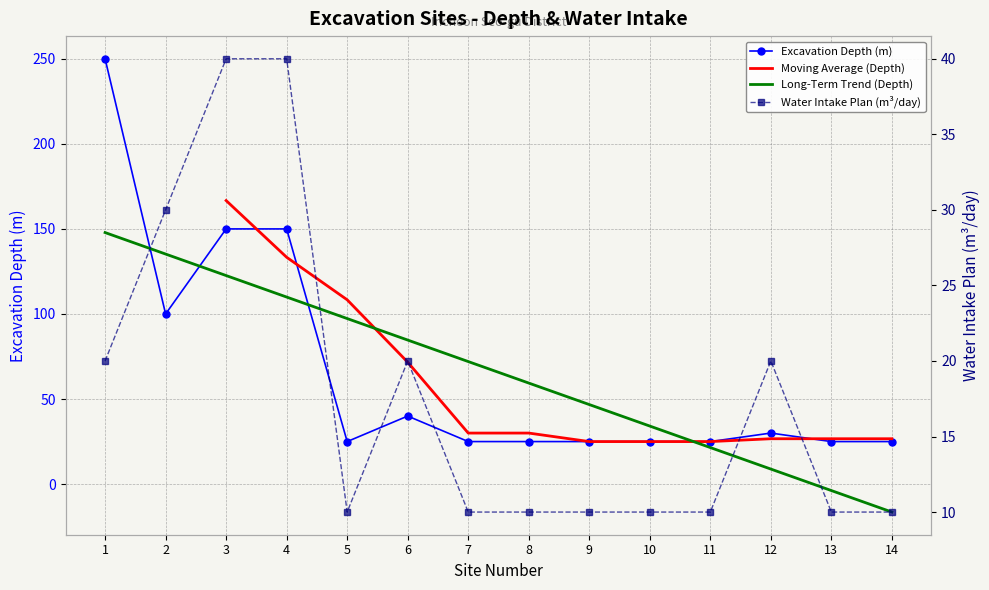

Which has a higher value, 5 or 2?

2